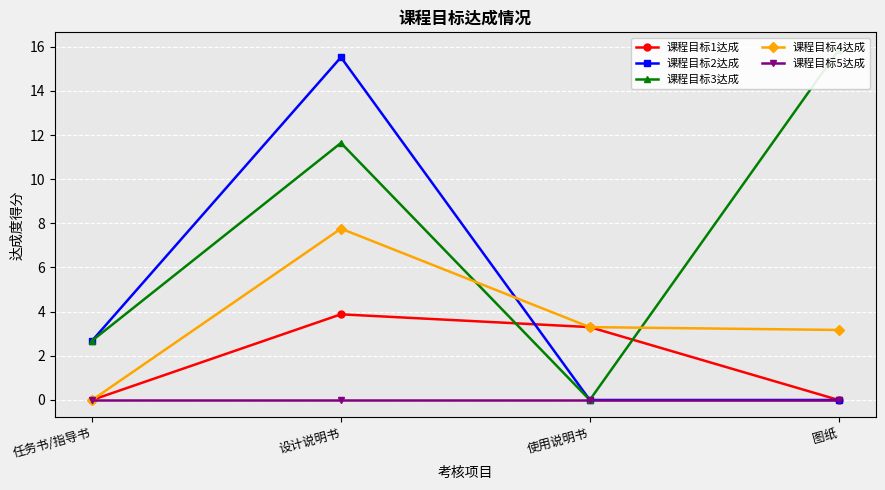

The value of 课程目标3达成 at 任务书/指导书 is 2.7. True or false?

True